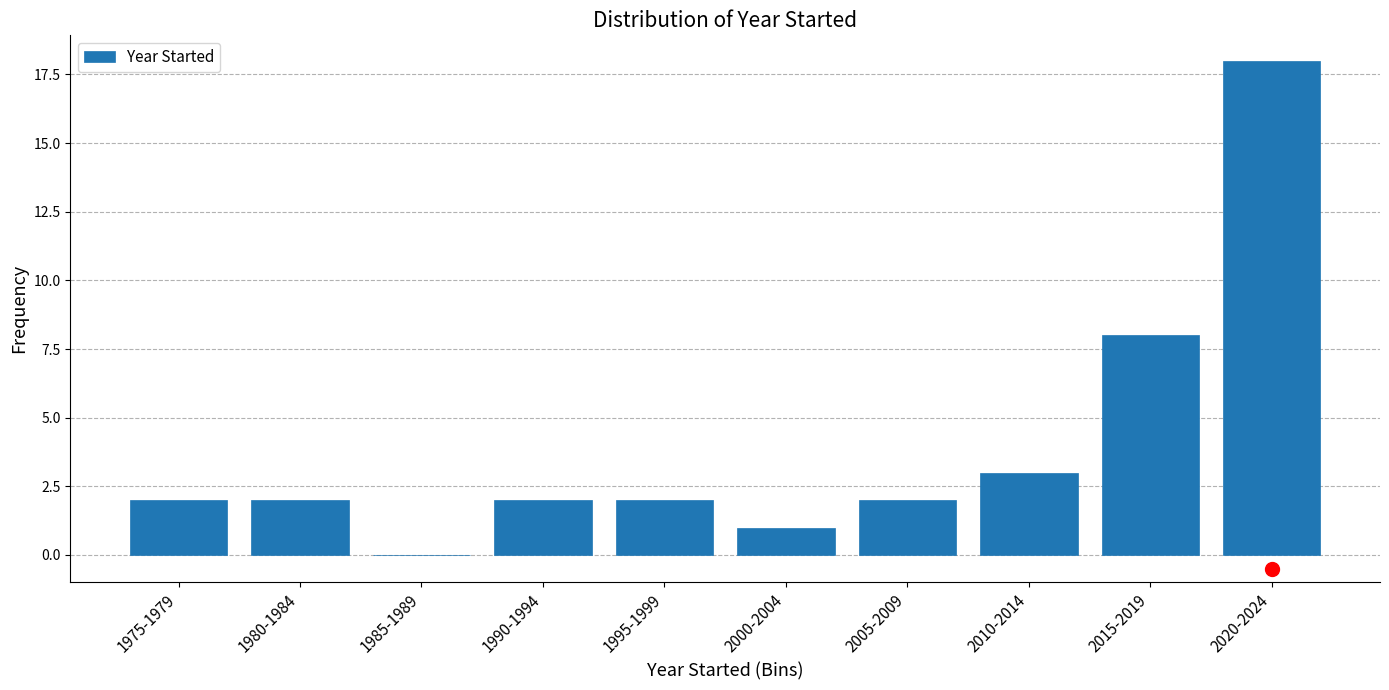

Reading left to right, transcribe all the data shown in this chart.

1975-1979=2	1980-1984=2	1985-1989=0	1990-1994=2	1995-1999=2	2000-2004=1	2005-2009=2	2010-2014=3	2015-2019=8	2020-2024=18